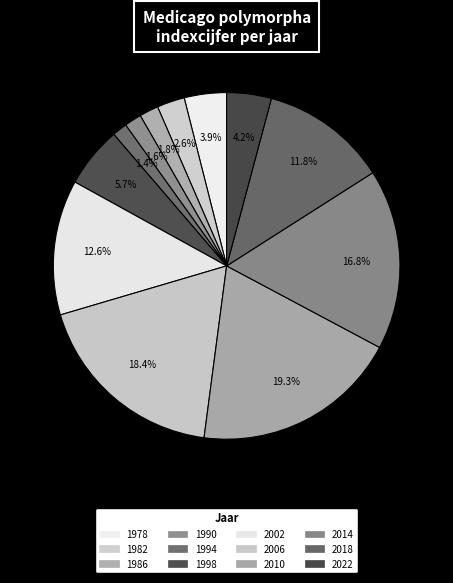

Rank the categories by value from highest to lowest.

2010, 2006, 2014, 2002, 2018, 1998, 2022, 1978, 1982, 1986, 1990, 1994